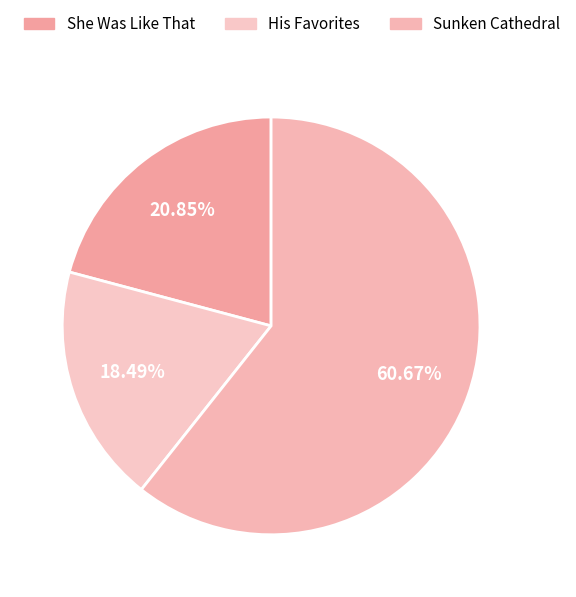

Count the number of slices in the pie.

3